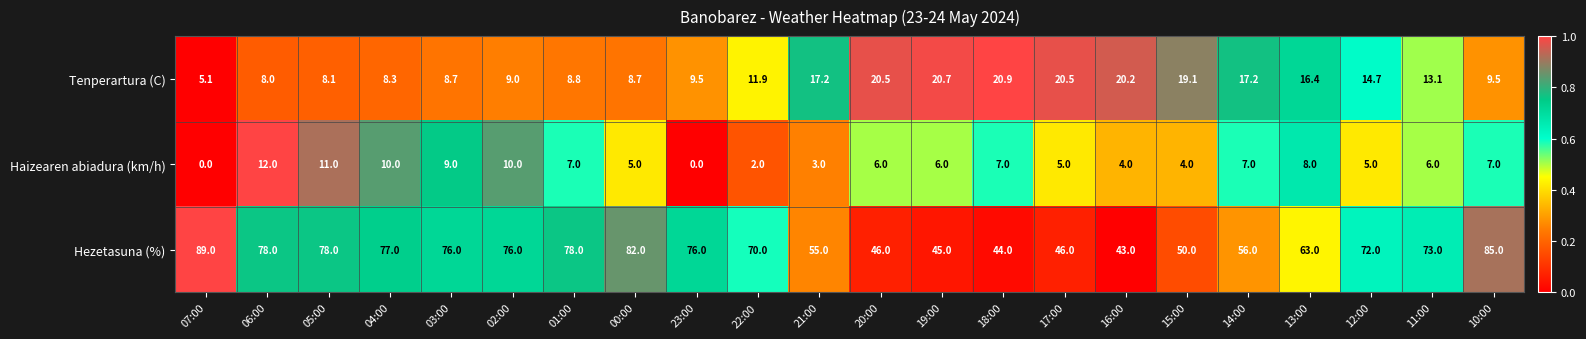

Between 06:00 and 22:00, which series saw the biggest shift?

Haizearen abiadura (km/h)